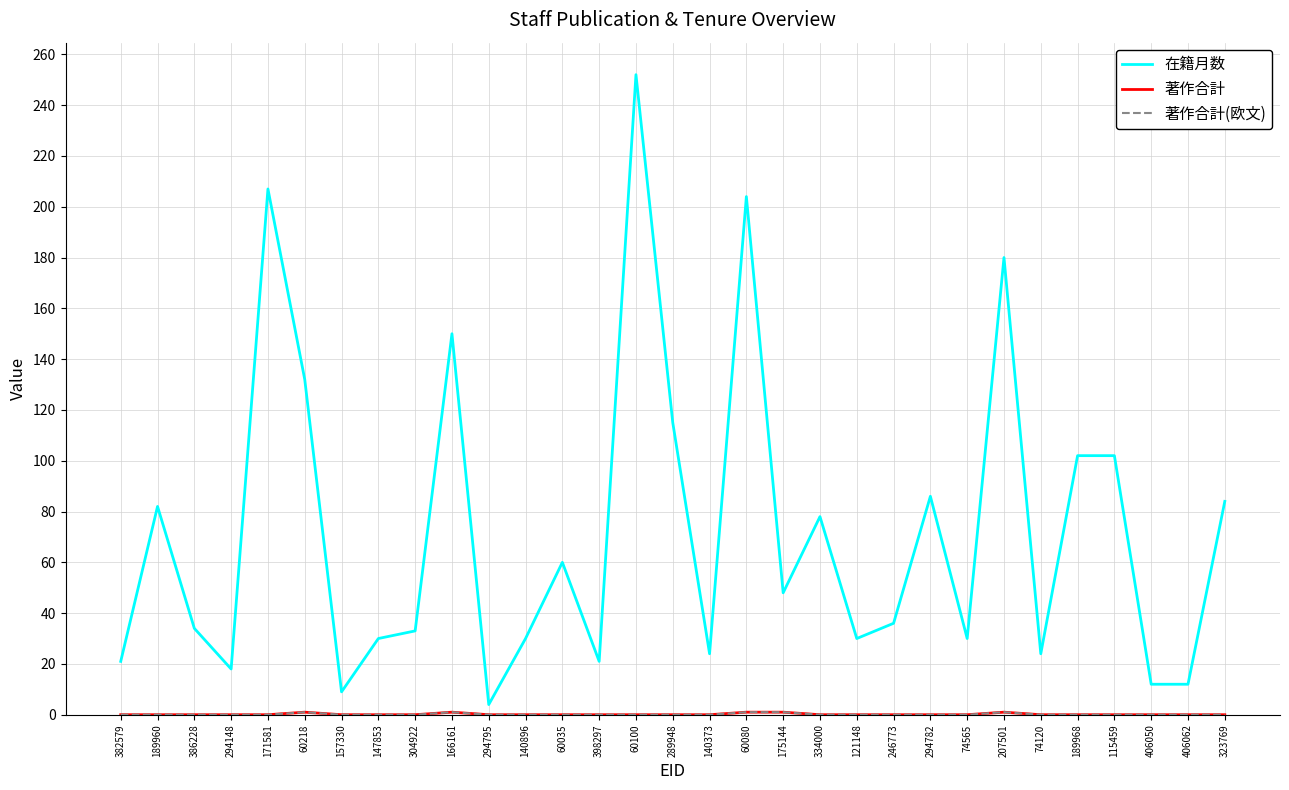

Is it true that 著作合計 equals -1 at 294782?

False